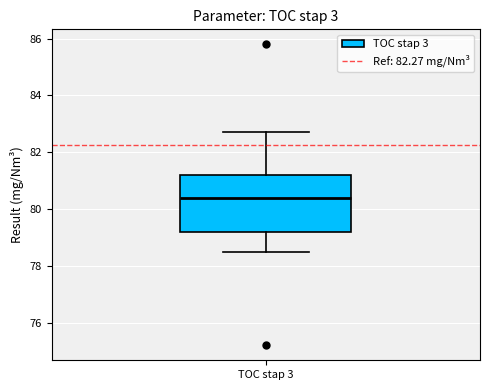

Transcribe this box plot: give where the median line is, the range the box spans, and where the two whiskers end, as read against the y-axis. The values are not printed on the chart, so give them approximately, as read against the axis.

median 80.4, box 79.2 to 81.2, whiskers 78.6 to 82.8